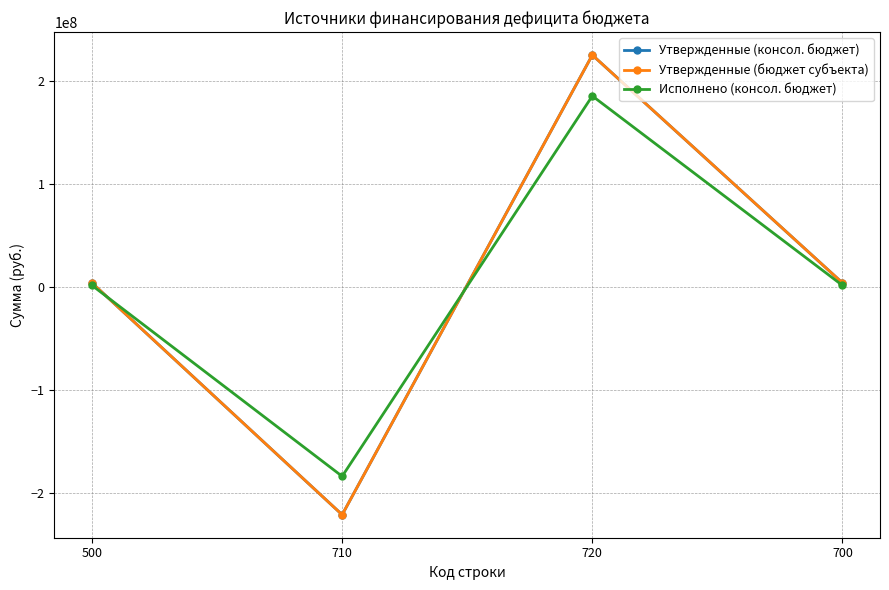

How many values in the Утвержденные (бюджет субъекта) series exceed 3812896?

3